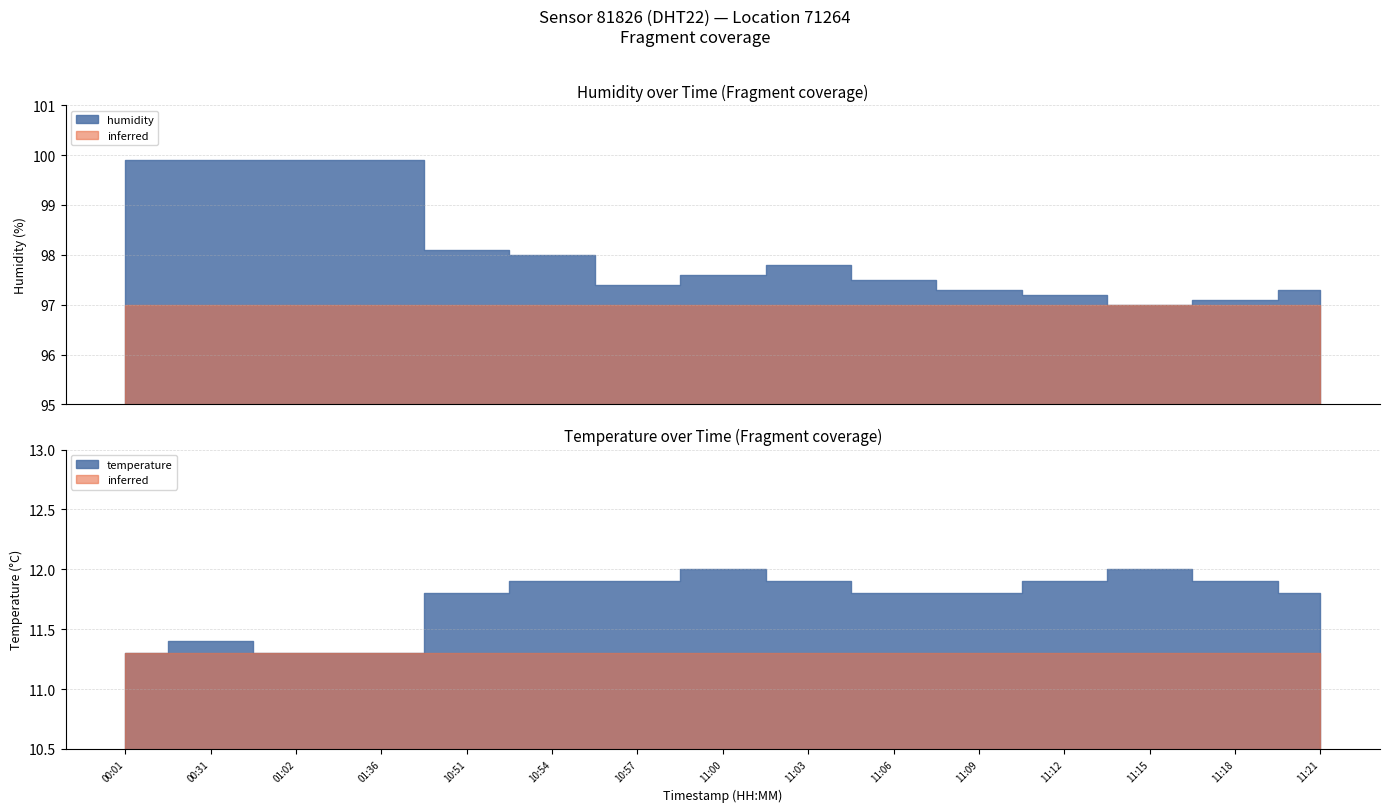

Reading left to right, what are all the values shown in this chart?

temperature: 11.3	11.4	11.3	11.3	11.8	11.9	11.9	12.0	11.9	11.8	11.8	11.9	12.0	11.9	11.8
humidity: 99.9	99.9	99.9	99.9	98.1	98.0	97.4	97.6	97.8	97.5	97.3	97.2	97.0	97.1	97.3